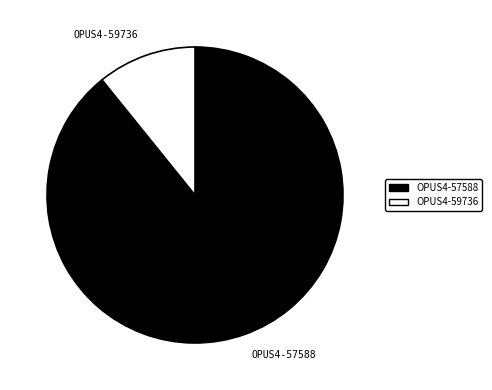

Is the sum of OPUS4-59736 and OPUS4-57588 greater than half?

Yes